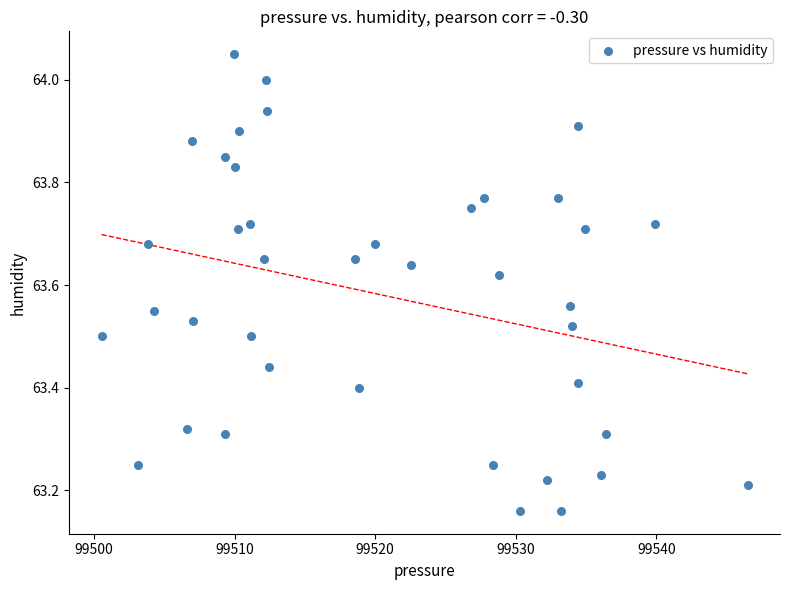

What is the range of X values (max minus min)?

46.0